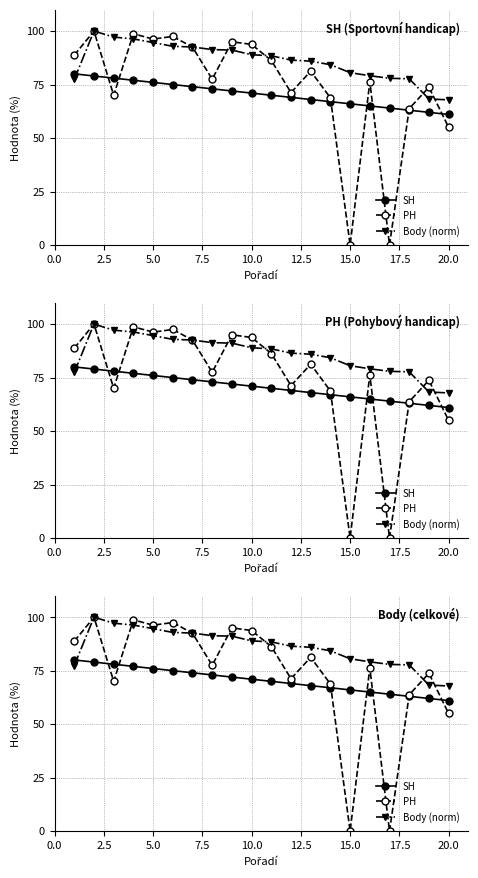

After their last crossing, which series has the higher values: SH or Body (norm)?

Body (norm)